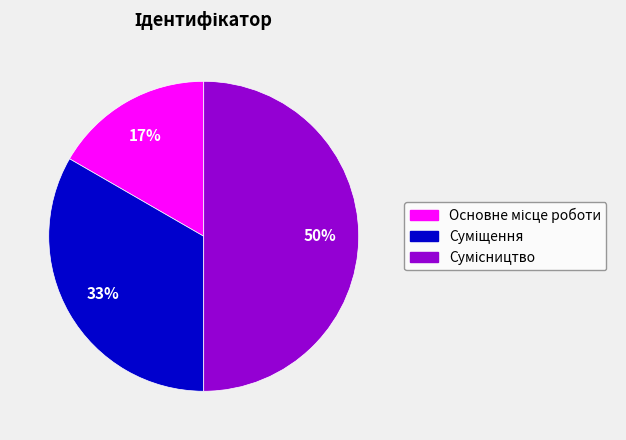

To the nearest percent, what is the difference between the largest and smallest slice percentages?

33%